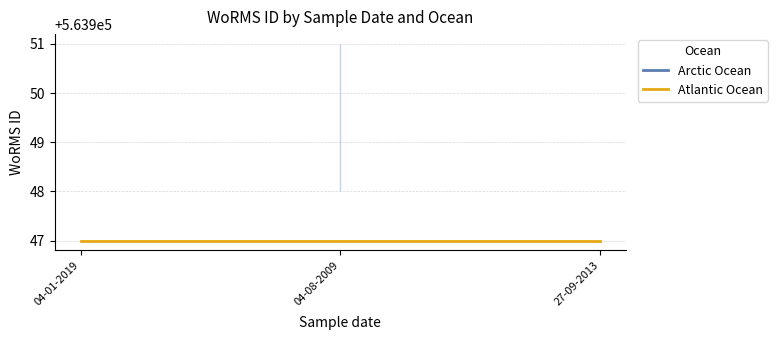

What is the minimum value shown in the chart?

563947